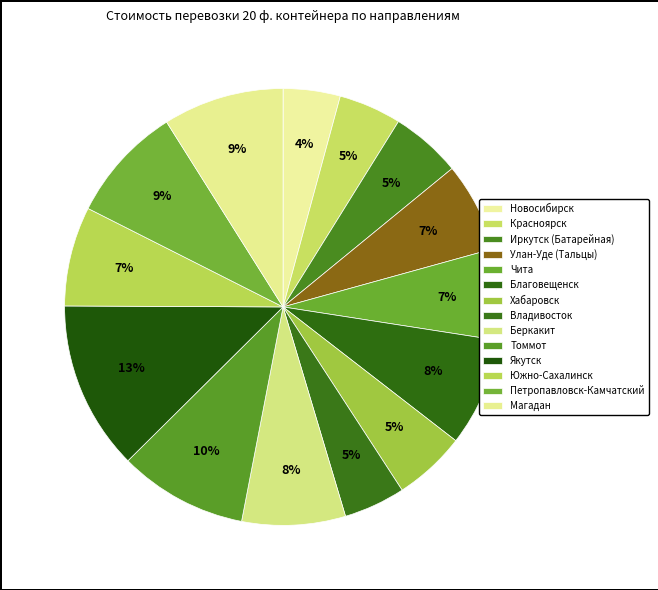

Is it true that Благовещенск is 8% of the pie?

True